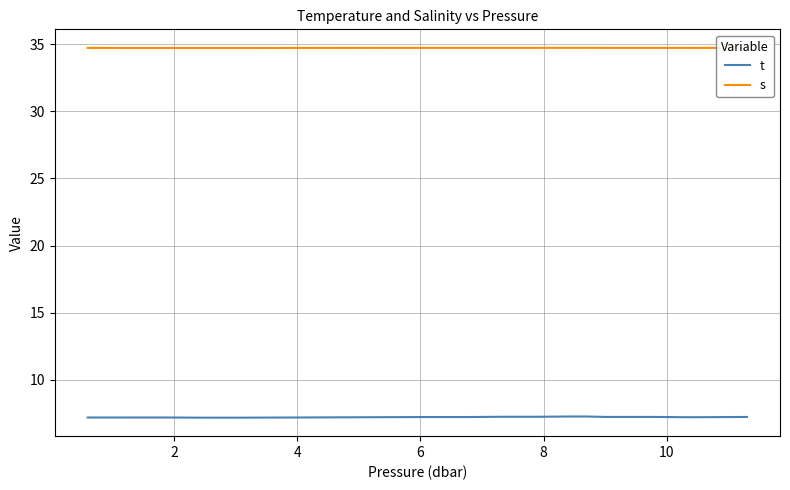

List the series in order of their peak value, lowest first.

t, s